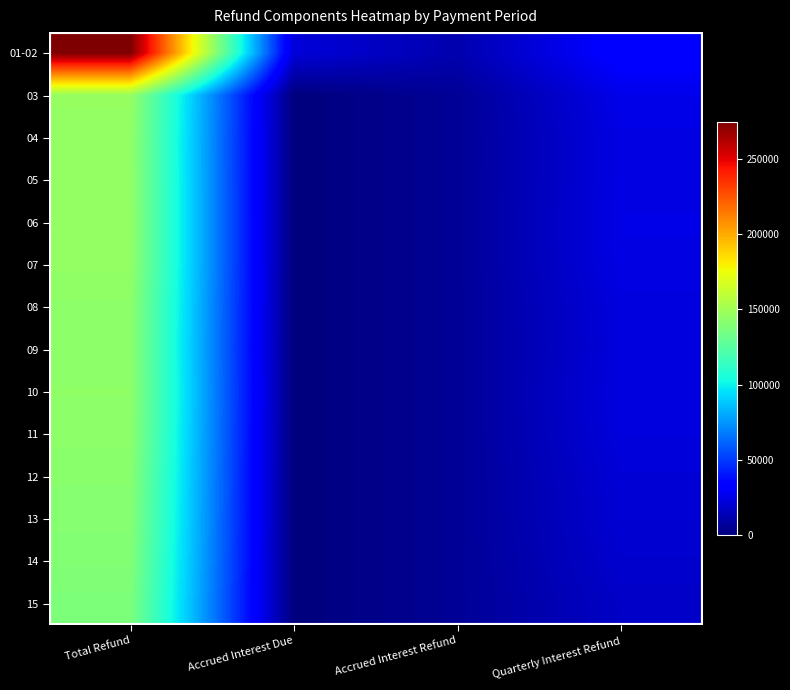

Reading left to right, extract all data points from this chart.

01-02: Total Refund=274656.0	Accrued Interest Due=22031.6	Accrued Interest Refund=11624.4	Quarterly Interest Refund=33656.0
03: Total Refund=146315.1	Accrued Interest Due=0.0	Accrued Interest Refund=5812.2	Quarterly Interest Refund=25815.1
04: Total Refund=144843.8	Accrued Interest Due=0.0	Accrued Interest Refund=5812.2	Quarterly Interest Refund=24343.8
05: Total Refund=145005.6	Accrued Interest Due=0.0	Accrued Interest Refund=5812.2	Quarterly Interest Refund=24505.6
06: Total Refund=145223.8	Accrued Interest Due=0.0	Accrued Interest Refund=5812.2	Quarterly Interest Refund=24723.8
07: Total Refund=145077.3	Accrued Interest Due=0.0	Accrued Interest Refund=5812.2	Quarterly Interest Refund=24577.3
08: Total Refund=143520.1	Accrued Interest Due=0.0	Accrued Interest Refund=5812.2	Quarterly Interest Refund=23020.1
09: Total Refund=143204.3	Accrued Interest Due=0.0	Accrued Interest Refund=5812.2	Quarterly Interest Refund=22704.3
10: Total Refund=143861.8	Accrued Interest Due=0.0	Accrued Interest Refund=5812.2	Quarterly Interest Refund=23361.8
11: Total Refund=143129.7	Accrued Interest Due=0.0	Accrued Interest Refund=5812.2	Quarterly Interest Refund=22629.7
12: Total Refund=141812.4	Accrued Interest Due=0.0	Accrued Interest Refund=5812.2	Quarterly Interest Refund=21312.4
13: Total Refund=140924.3	Accrued Interest Due=0.0	Accrued Interest Refund=5812.2	Quarterly Interest Refund=20424.3
14: Total Refund=139684.0	Accrued Interest Due=0.0	Accrued Interest Refund=5812.2	Quarterly Interest Refund=19184.0
15: Total Refund=137840.5	Accrued Interest Due=0.0	Accrued Interest Refund=5812.2	Quarterly Interest Refund=17340.5